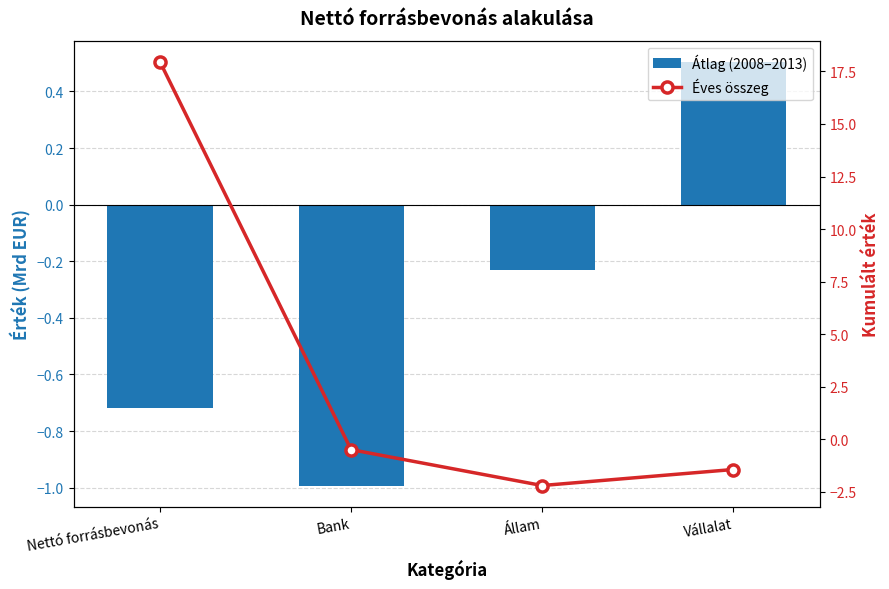

List the labels in order of Átlag (2008–2013) value, largest first.

Vállalat, Állam, Nettó forrásbevonás, Bank